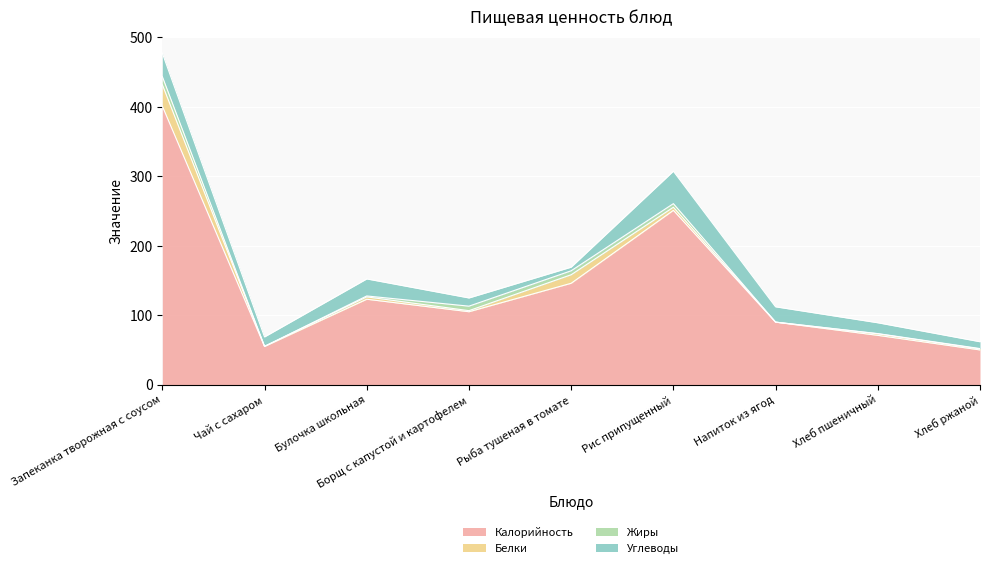

What is the sum of the Белки values at Хлеб пшеничный and Булочка школьная?

5.7